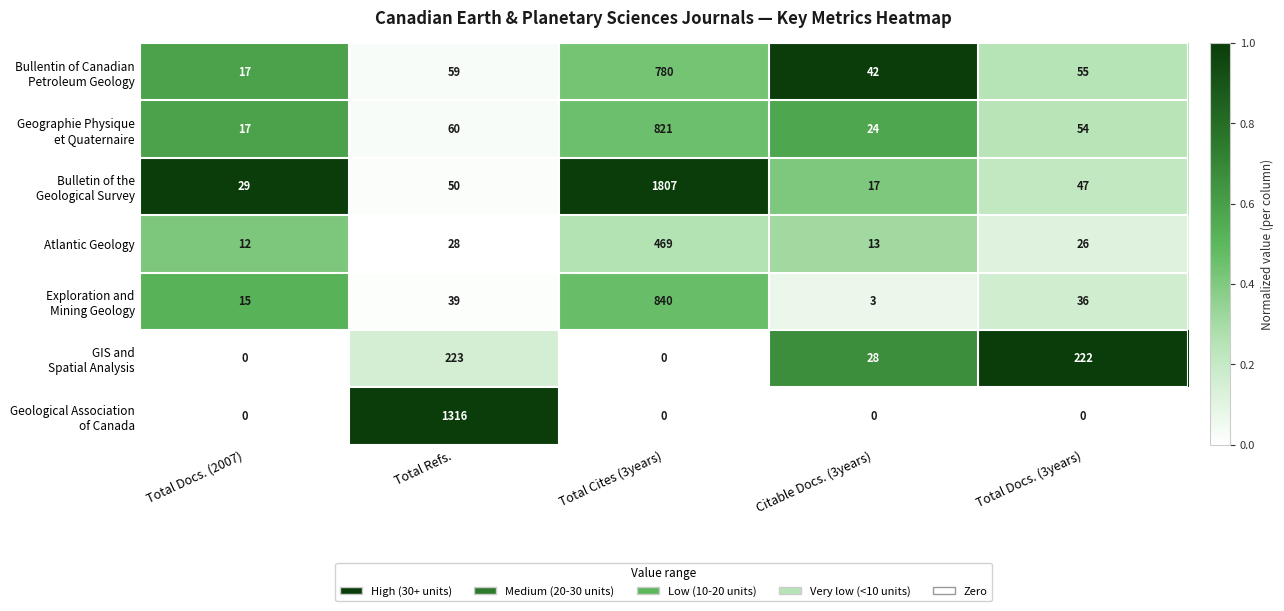

What is the average value of the Atlantic Geology series?

110